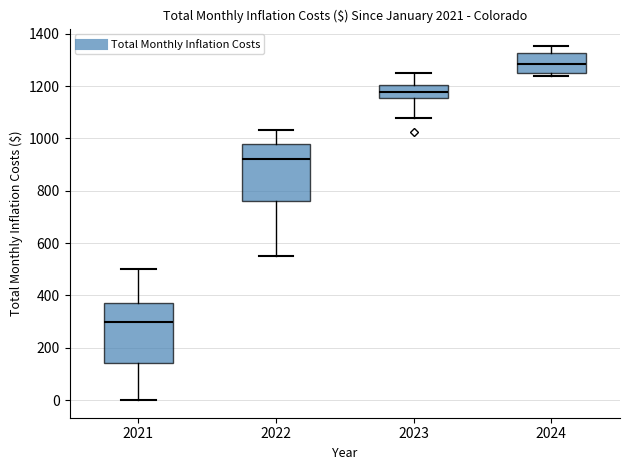

Reading left to right, read every box against the y-axis: the position of its median line, the range the box covers, and the ends of its whiskers. The values are not printed on the chart, so give them approximately, as read against the axis.

2021: median 300, box 140 to 380, whiskers 0 to 500
2022: median 920, box 760 to 980, whiskers 540 to 1040
2023: median 1180, box 1160 to 1200, whiskers 1080 to 1240
2024: median 1280, box 1260 to 1320, whiskers 1240 to 1360